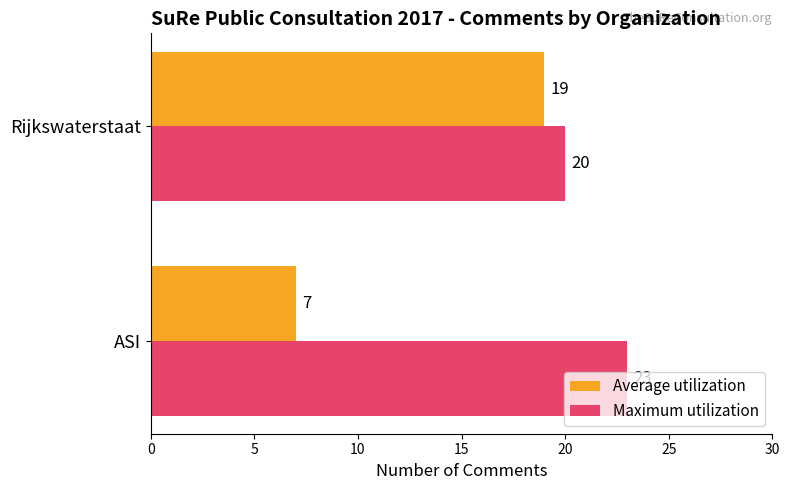

What are all the series names shown in the legend?

Average utilization, Maximum utilization